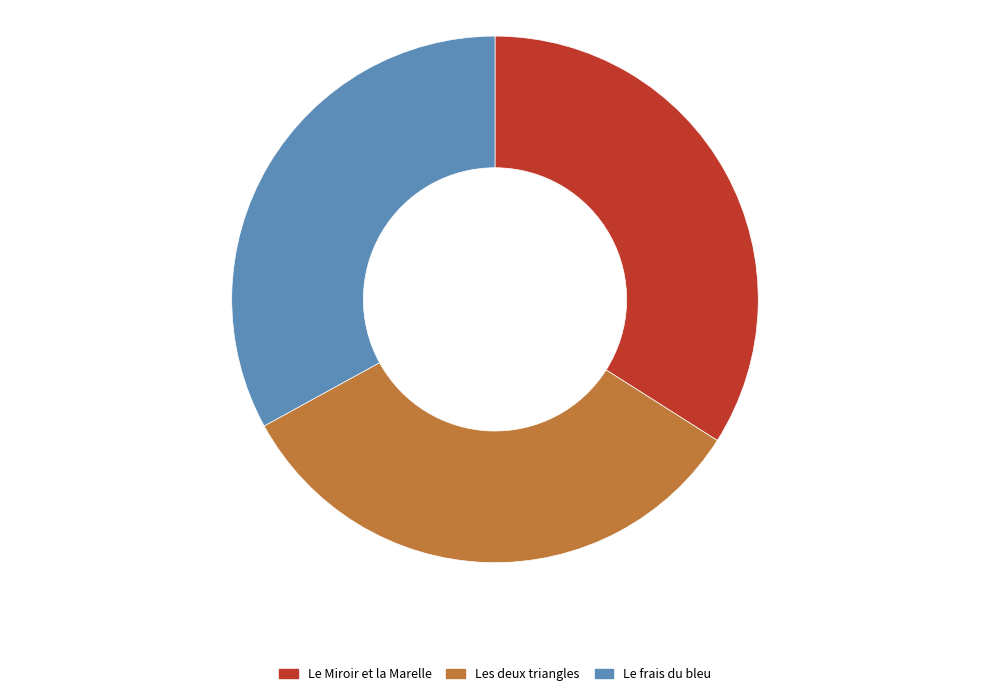

Is it true that Le Miroir et la Marelle is 23% of the pie?

False